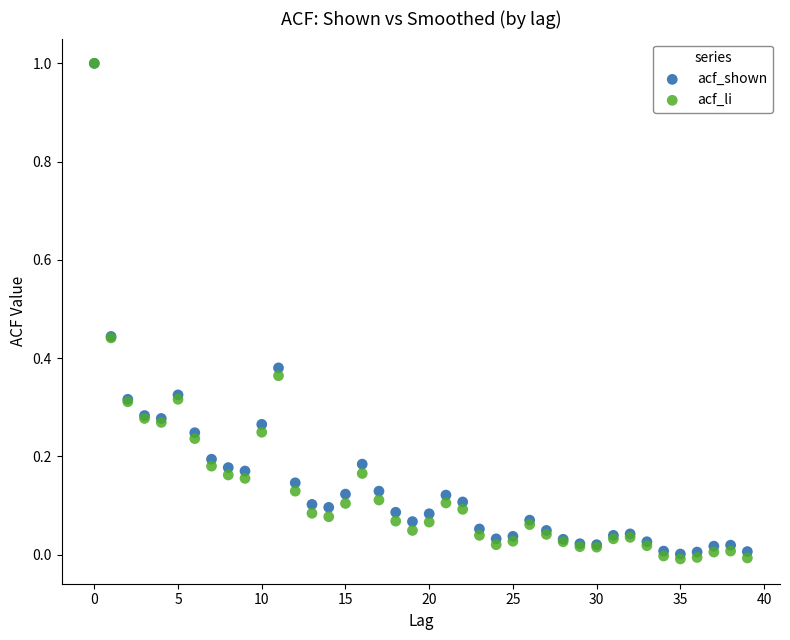

Which series reaches the minimum Y coordinate?

acf_li